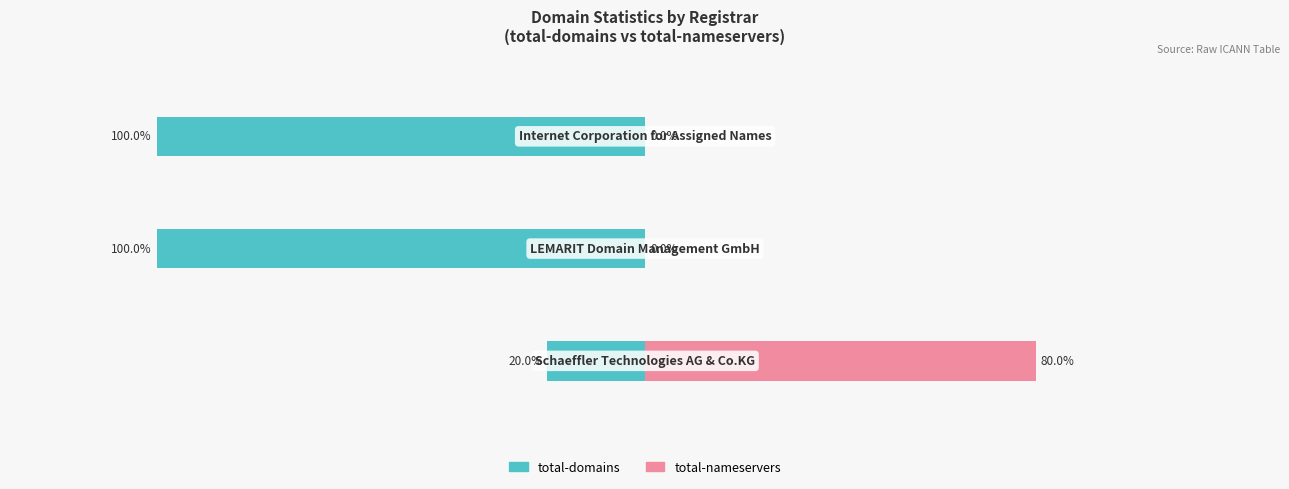

The value of total-domains at 0 is -100. True or false?

True